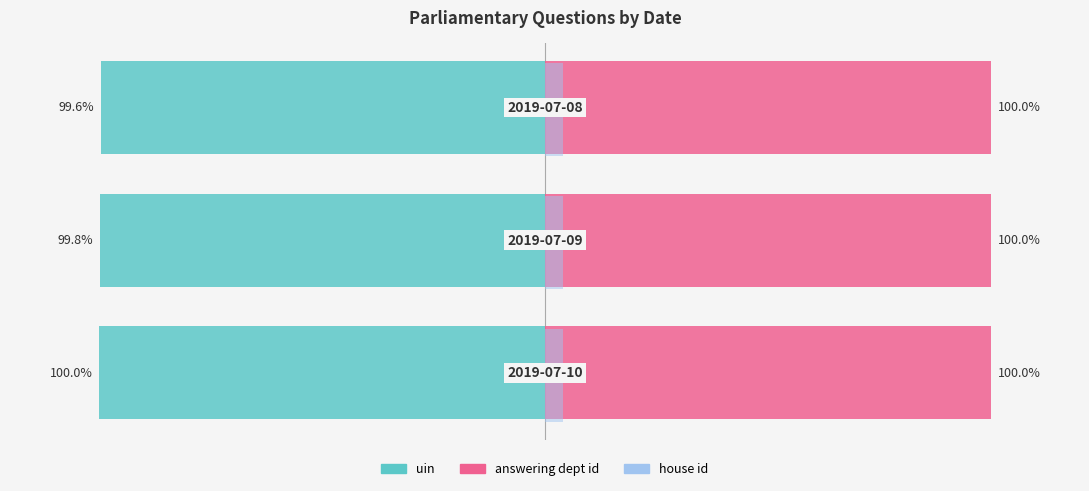

Which series has the largest total across all categories?

answering dept id